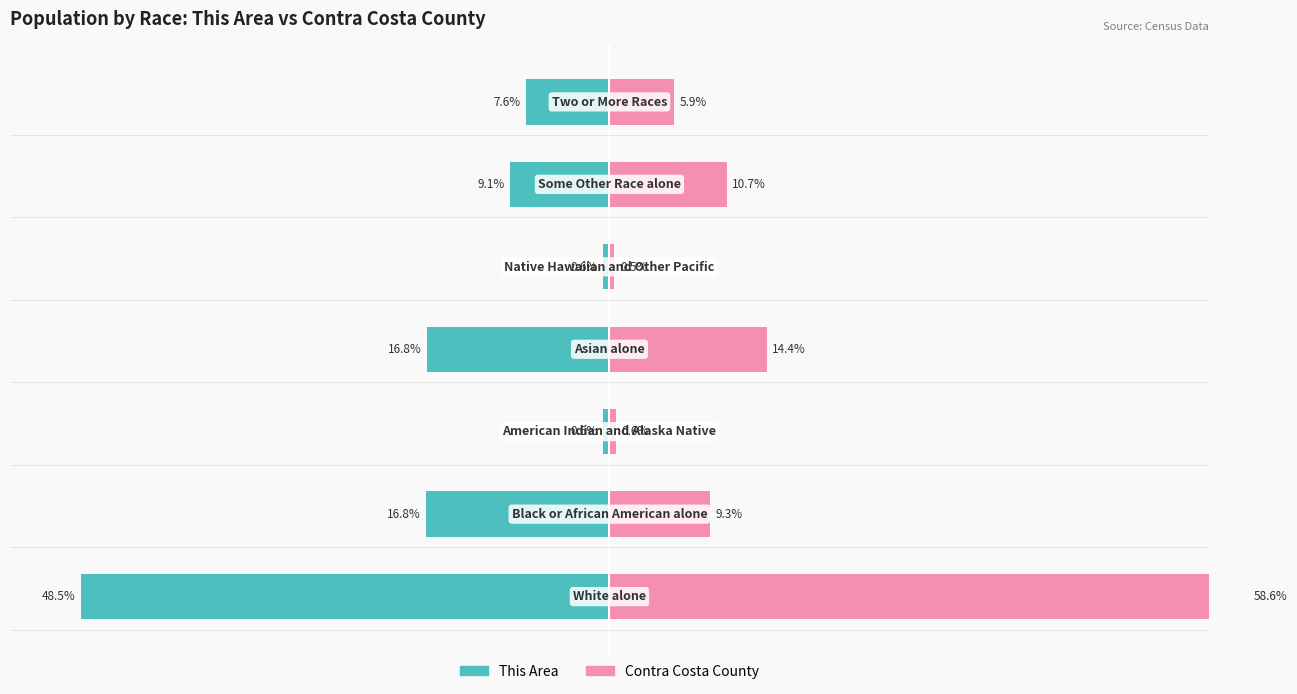

Reading left to right, what are all the values shown in this chart?

This Area: -48.5	-16.8	-0.6	-16.8	-0.6	-9.1	-7.6
Contra Costa County: 58.6	9.3	0.6	14.4	0.5	10.7	5.9